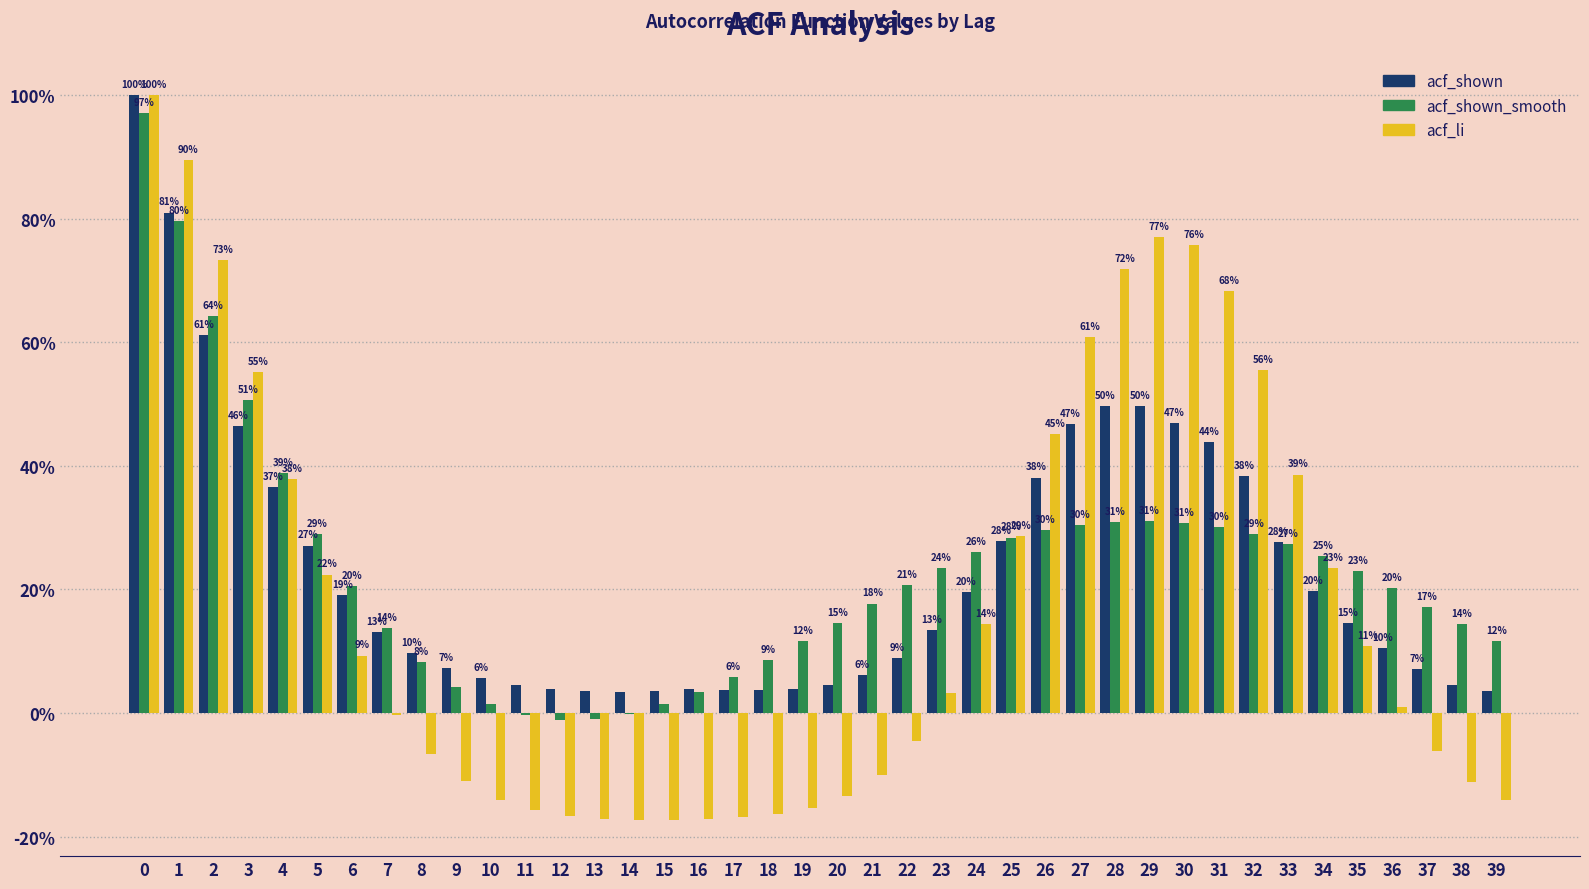

What are all the series names shown in the legend?

acf_shown, acf_shown_smooth, acf_li